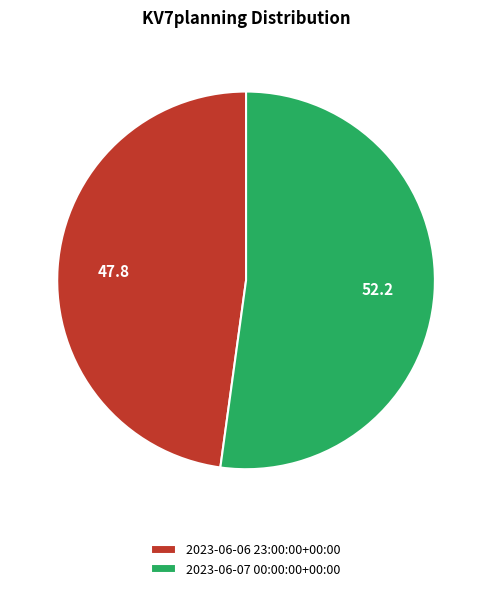

What is the ratio of the value at 2023-06-06 23:00:00+00:00 to the value at 2023-06-07 00:00:00+00:00?

0.9